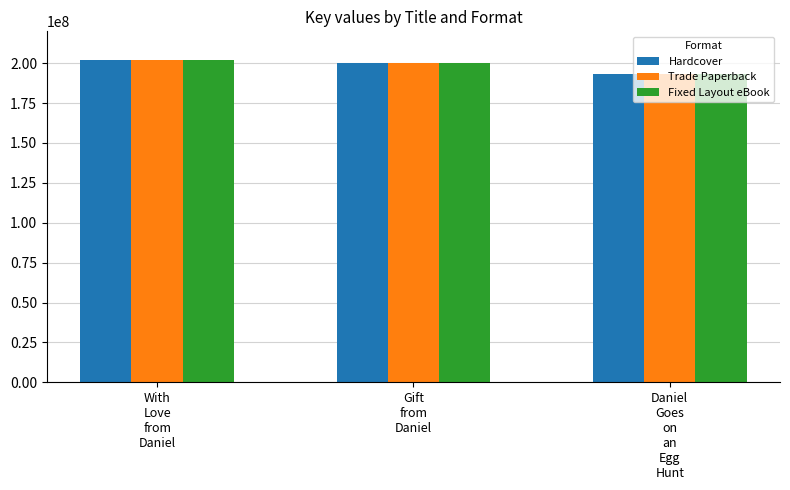

How many data points does each series have?

3